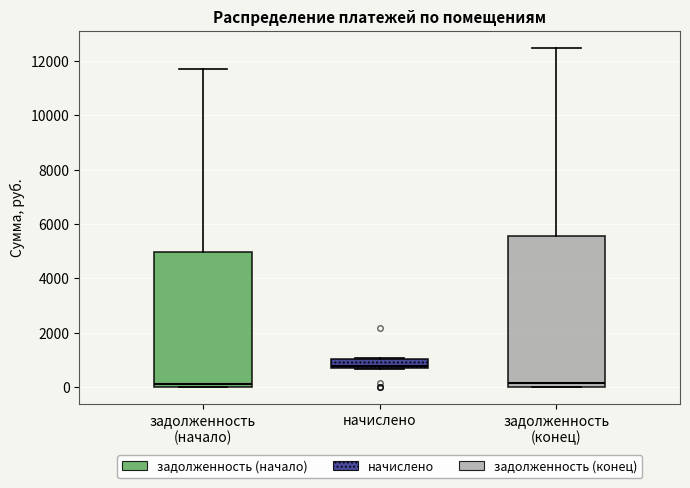

Comparing the boxes themselves (not the whiskers), which one is the tallest?

задолженность (конец)